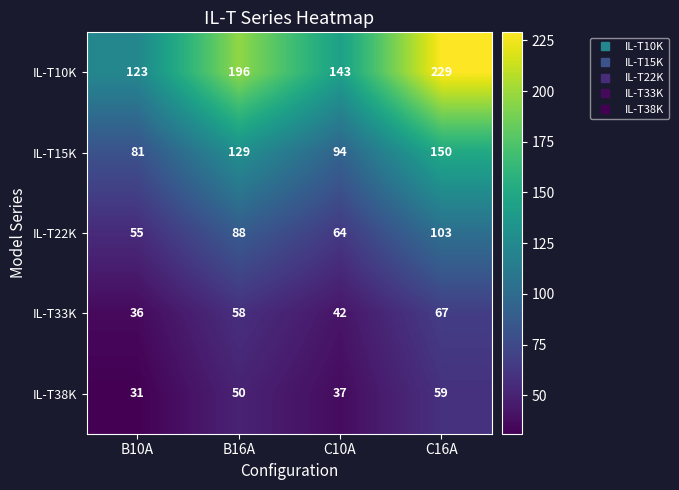

Rank the series by their maximum value, from lowest to highest.

IL-T38K, IL-T33K, IL-T22K, IL-T15K, IL-T10K